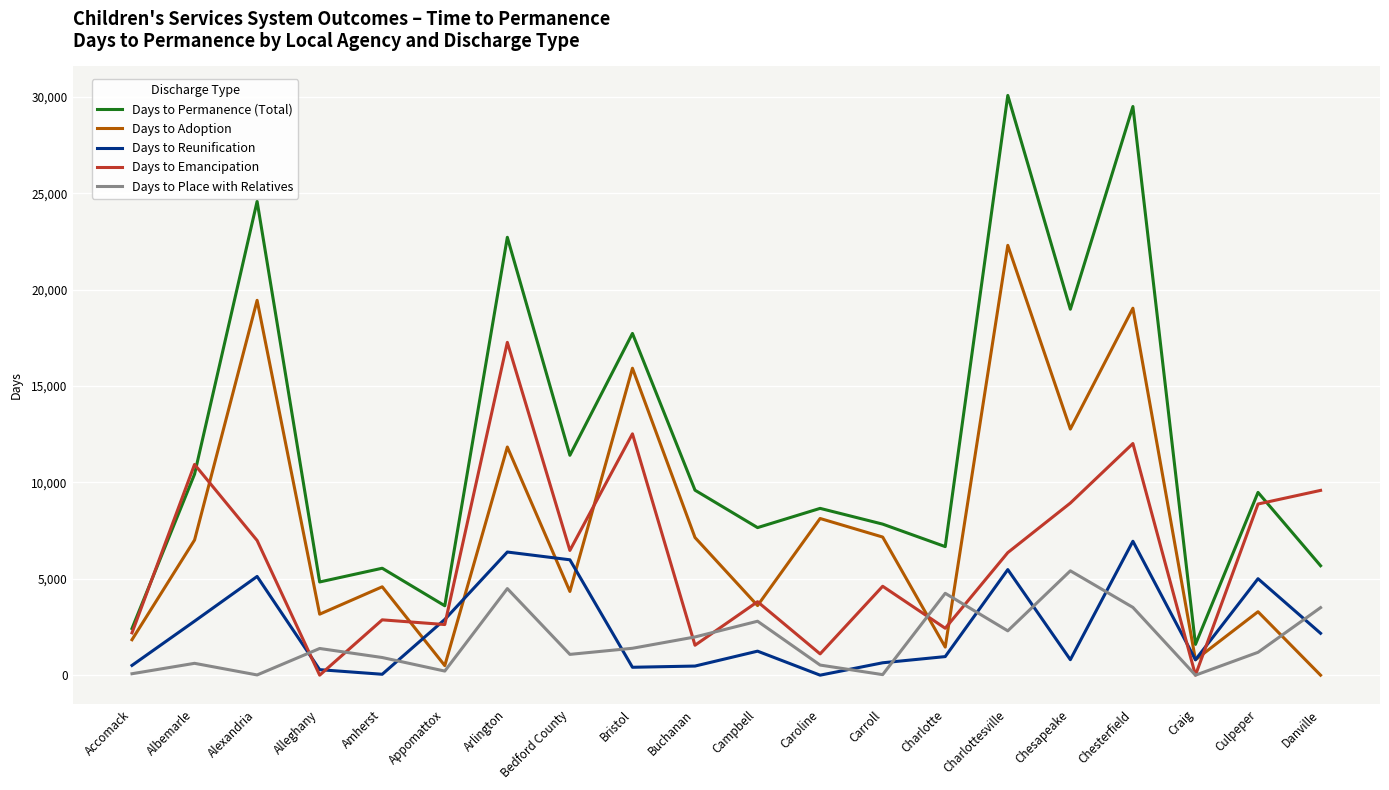

In Days to Permanence (Total), how many points are lower than both neighbors (excluding endpoints)?

7